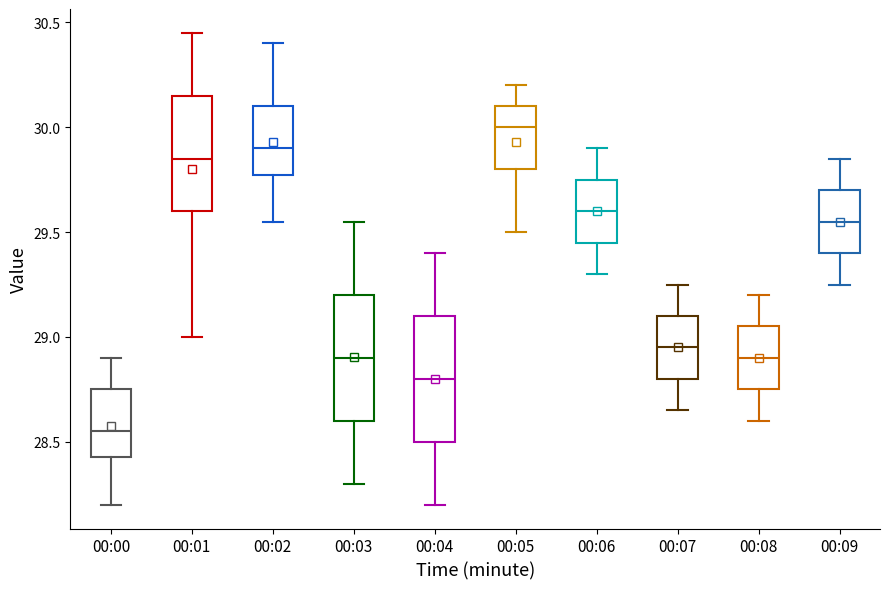

Reading left to right, read every box against the y-axis: the position of its median line, the range the box covers, and the ends of its whiskers. The values are not printed on the chart, so give them approximately, as read against the axis.

00:00: median 28.55, box 28.45 to 28.75, whiskers 28.20 to 28.90
00:01: median 29.85, box 29.60 to 30.15, whiskers 29.00 to 30.45
00:02: median 29.90, box 29.75 to 30.10, whiskers 29.55 to 30.40
00:03: median 28.90, box 28.60 to 29.20, whiskers 28.30 to 29.55
00:04: median 28.80, box 28.50 to 29.10, whiskers 28.20 to 29.40
00:05: median 30.00, box 29.80 to 30.10, whiskers 29.50 to 30.20
00:06: median 29.60, box 29.45 to 29.75, whiskers 29.30 to 29.90
00:07: median 28.95, box 28.80 to 29.10, whiskers 28.65 to 29.25
00:08: median 28.90, box 28.75 to 29.05, whiskers 28.60 to 29.20
00:09: median 29.55, box 29.40 to 29.70, whiskers 29.25 to 29.85